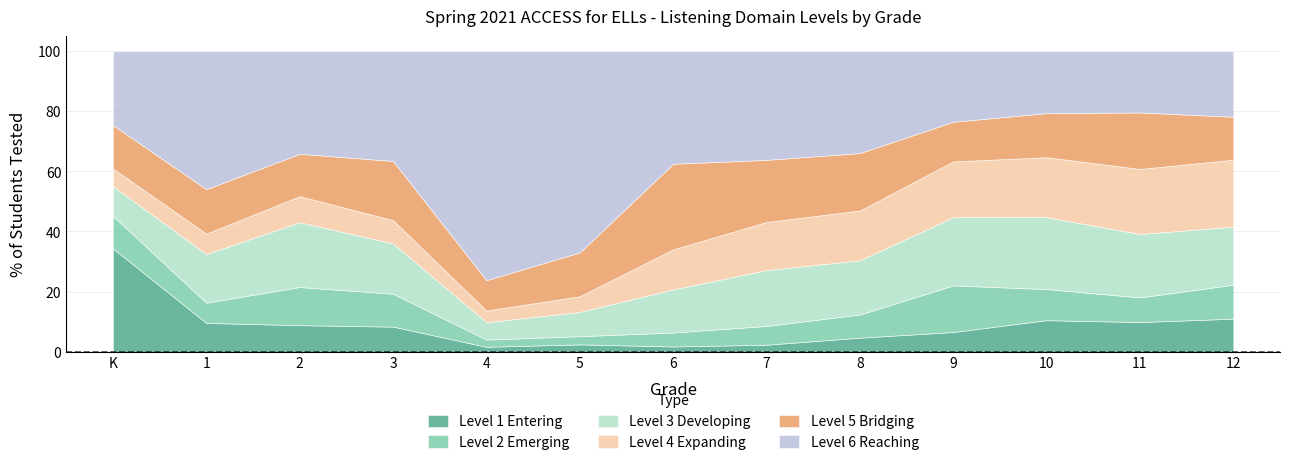

What is the difference between the maximum and minimum values in the Level 5 Bridging series?

18.4